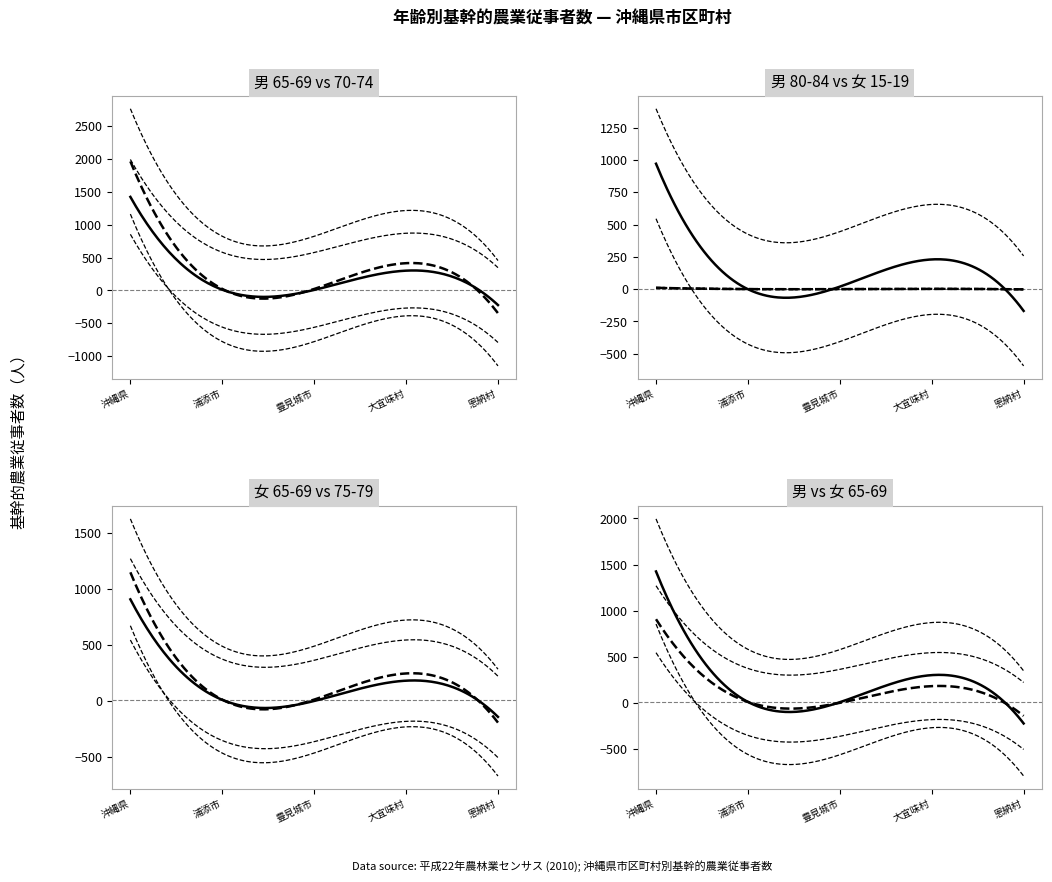

How many data points in col_28 (女65-69) are above 43?

8